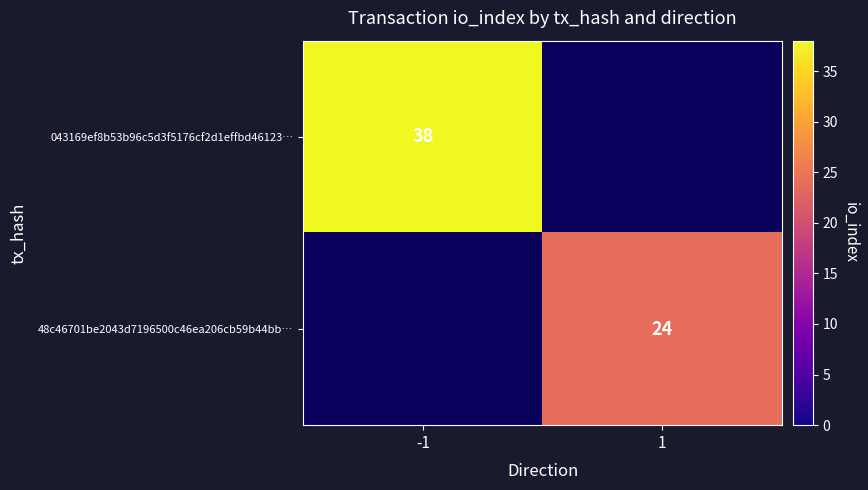

True or false: 48c46701be2043d7196500c46ea206cb59b44bb… has a value of 10 at 1.

False